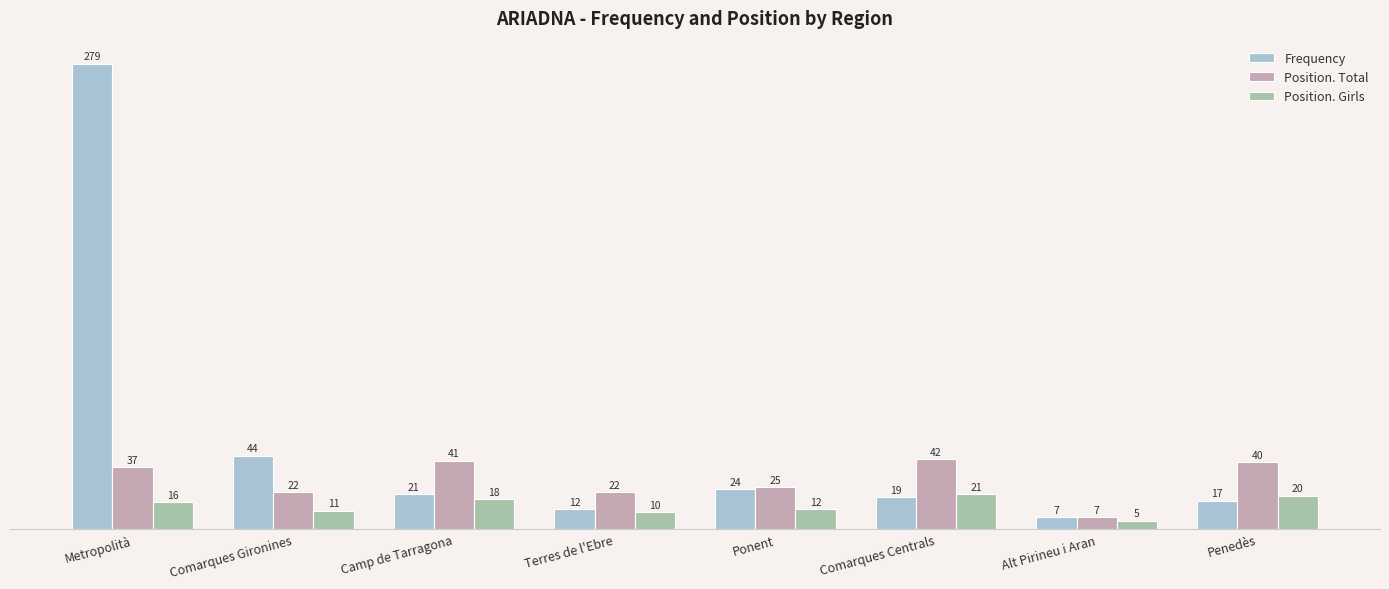

Rank the series at Penedès from highest to lowest value.

Position. Total, Position. Girls, Frequency